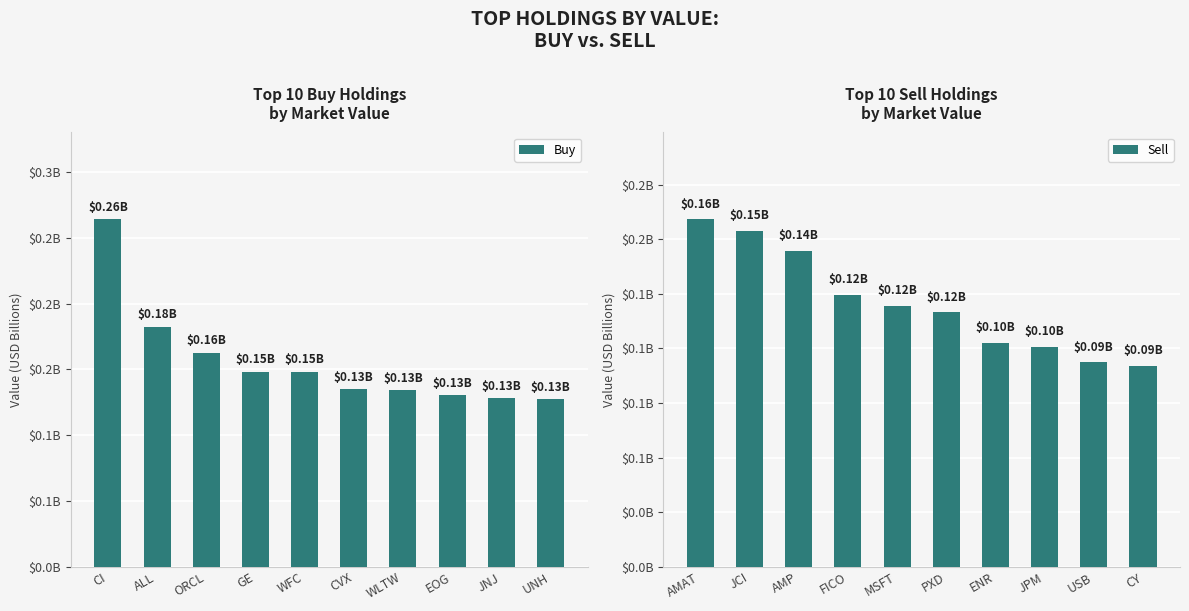

Count the Buy values in the range 0 to 1.

10